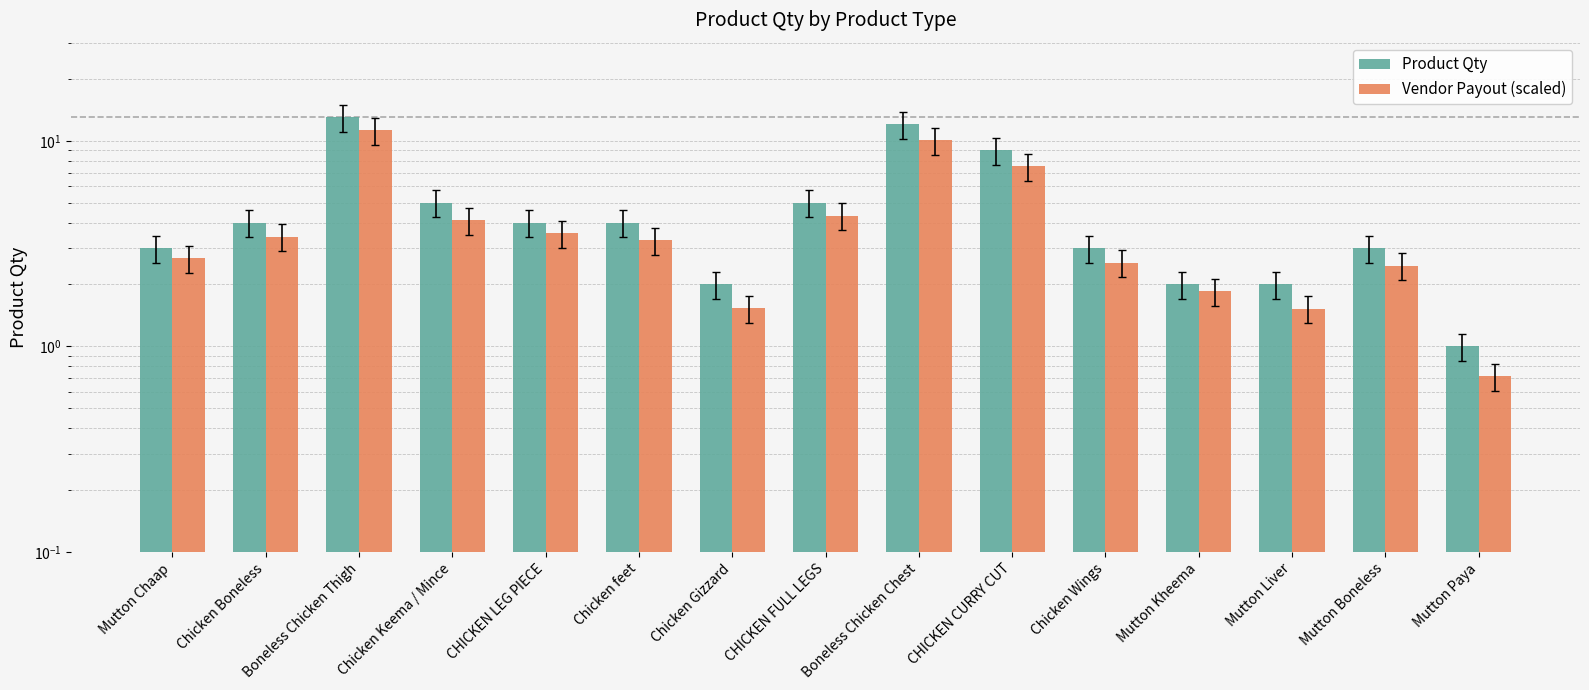

Count the number of categories in the chart.

15